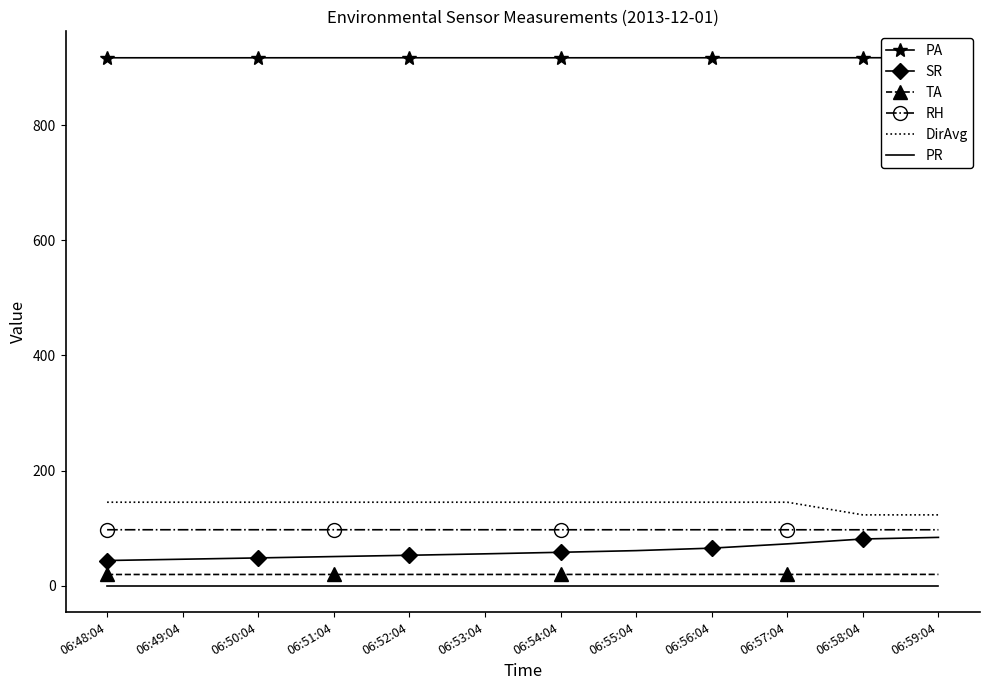

At which label does RH reach its peak?

06:50:04